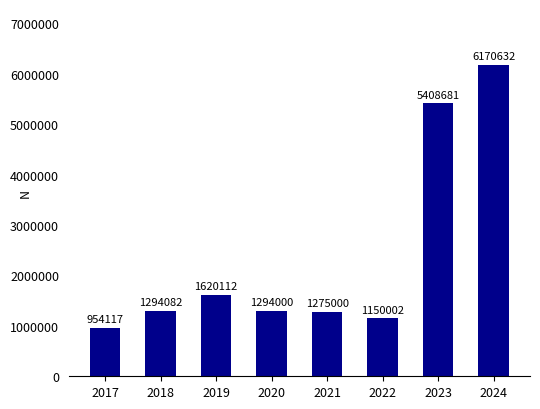

Rank the categories by value from lowest to highest.

2017, 2022, 2021, 2020, 2018, 2019, 2023, 2024